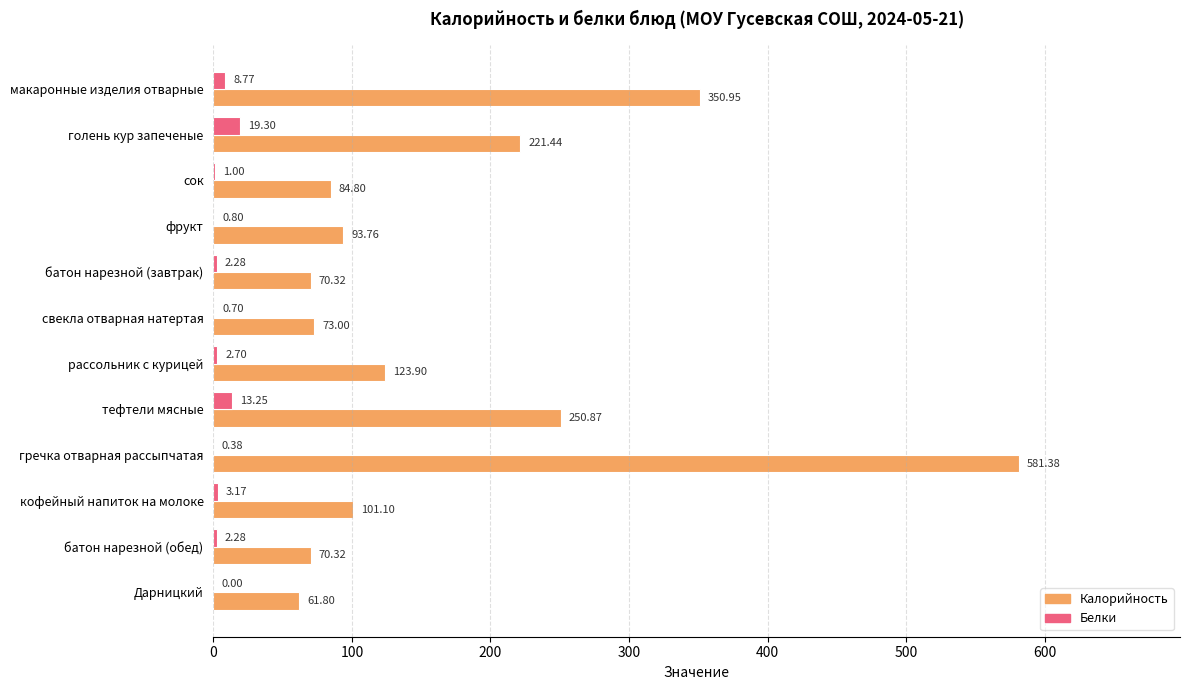

Between свекла отварная натертая and гречка отварная рассыпчатая, which series saw the biggest shift?

Калорийность